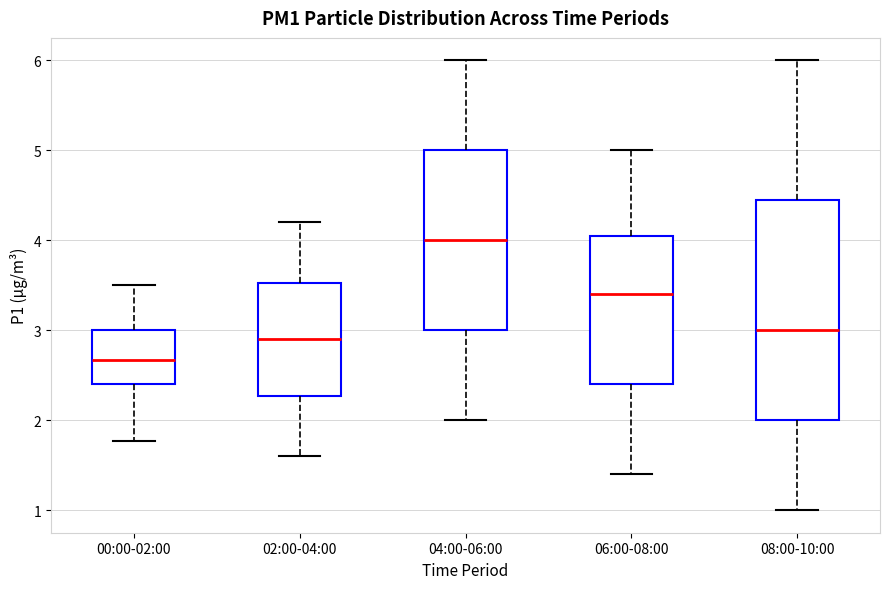

Which box's median line is the highest?

04:00-06:00